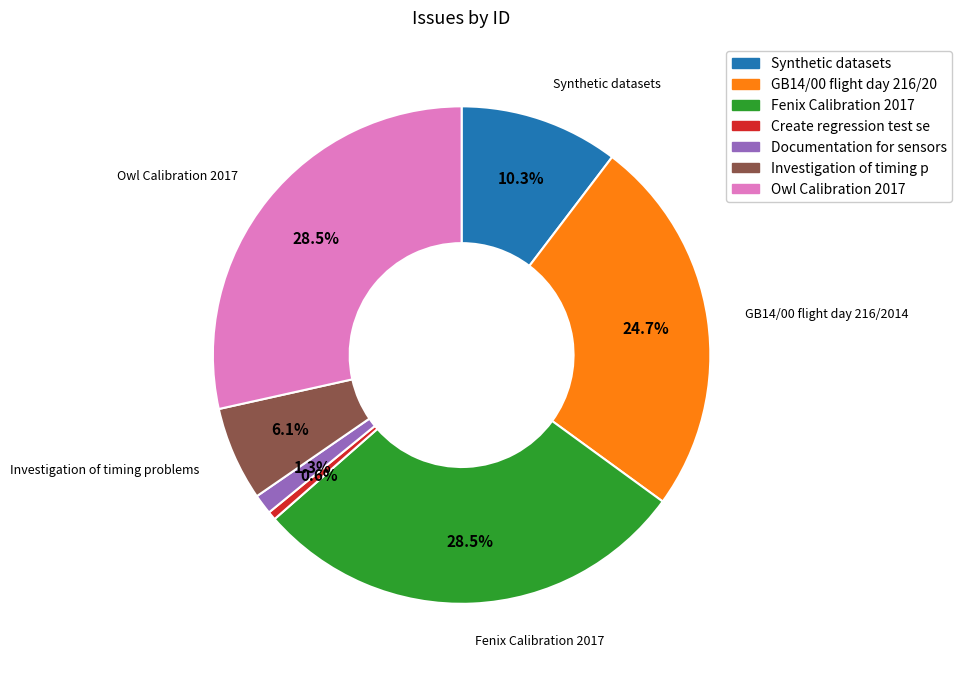

Does any single category account for the majority?

No